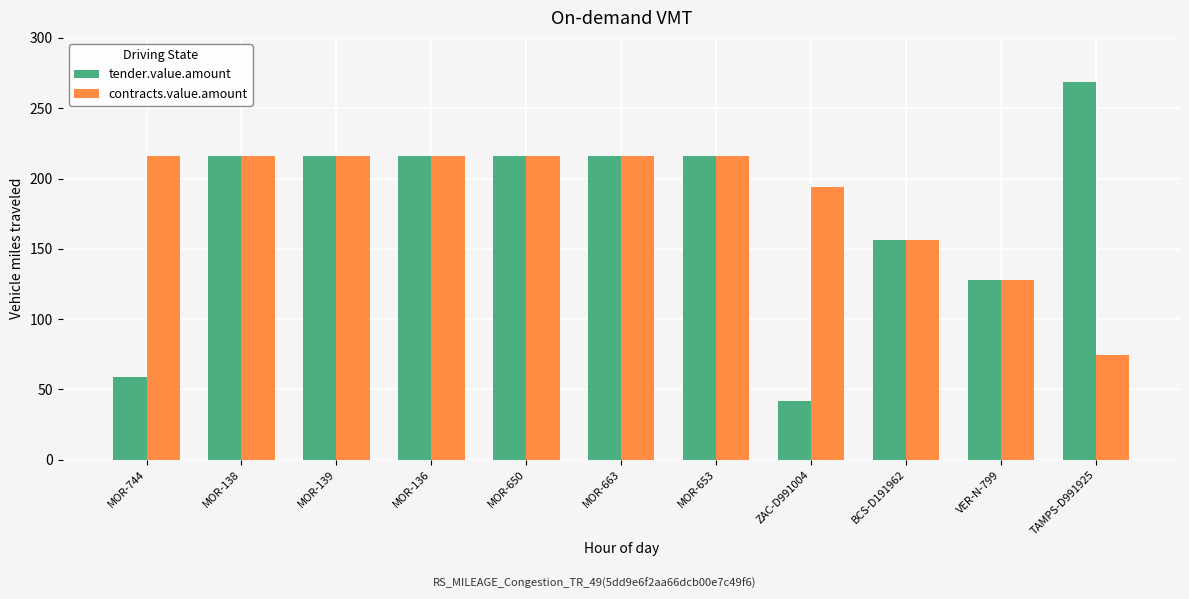

List the series in order of their peak value, highest first.

tender.value.amount, contracts.value.amount